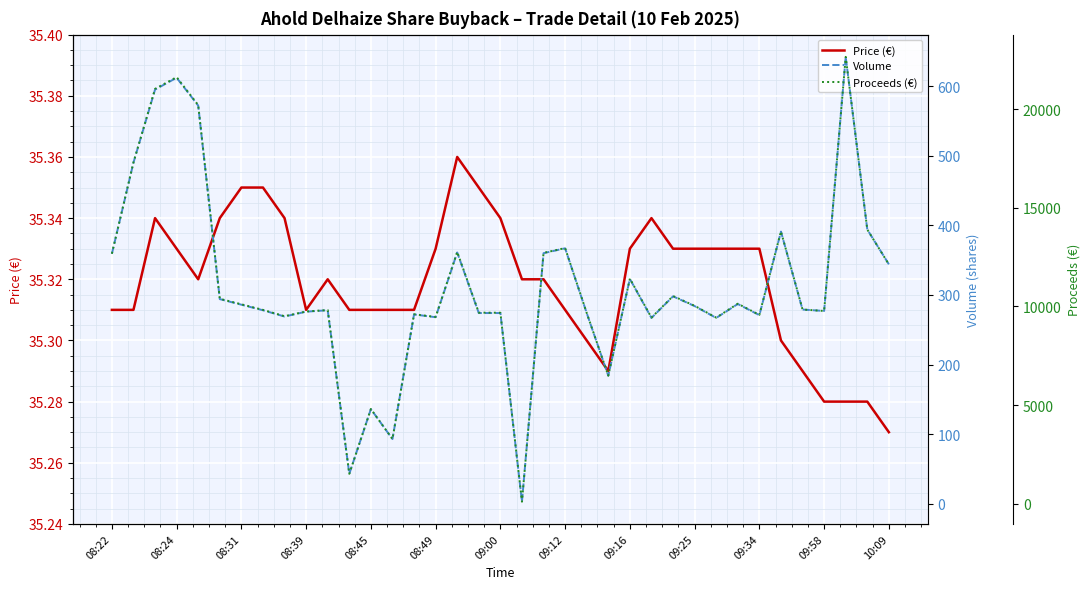

What is the spread (max minus min) of values at 26?

10493.0